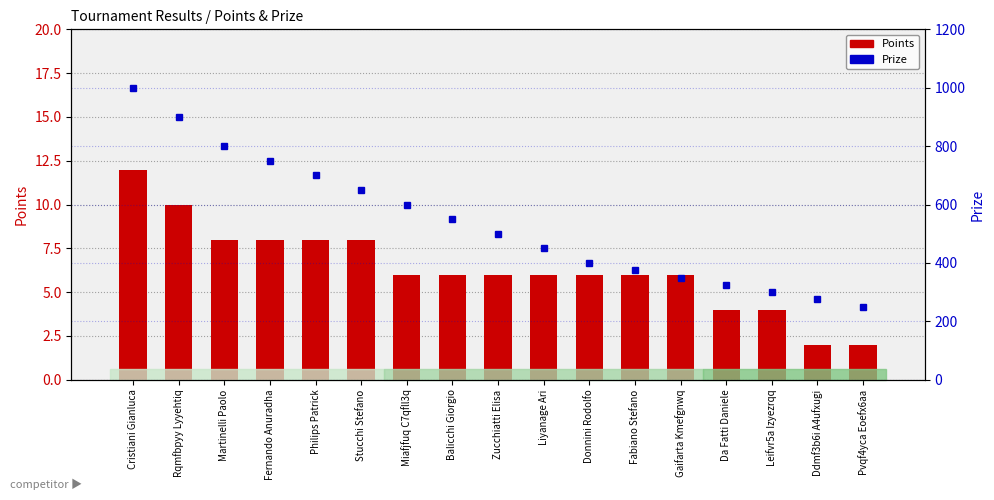

How many data points in Prize are less than 500?

8